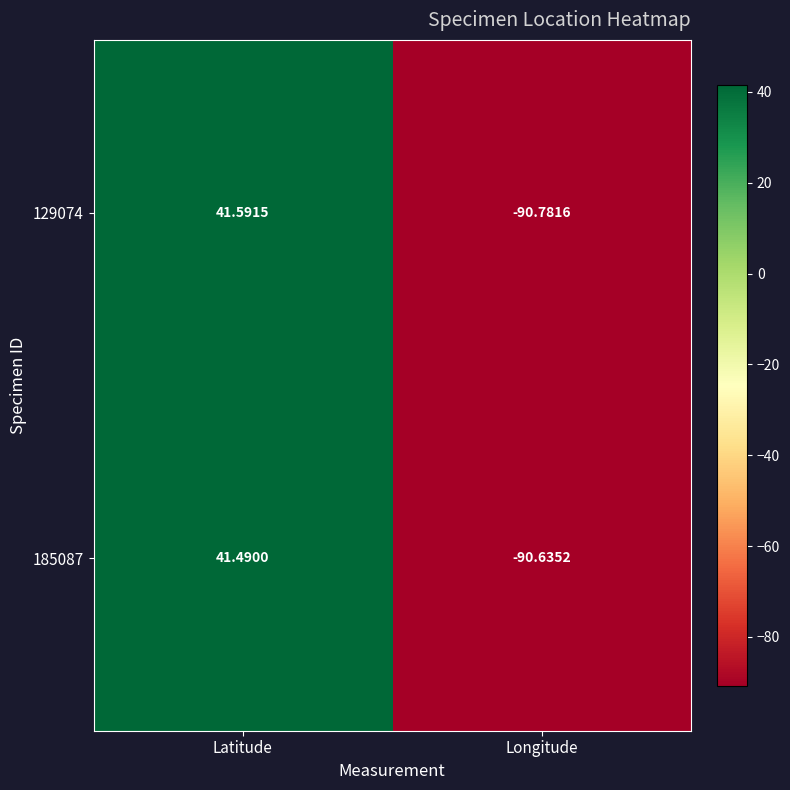

Rank the categories by 185087 value from highest to lowest.

Latitude, Longitude